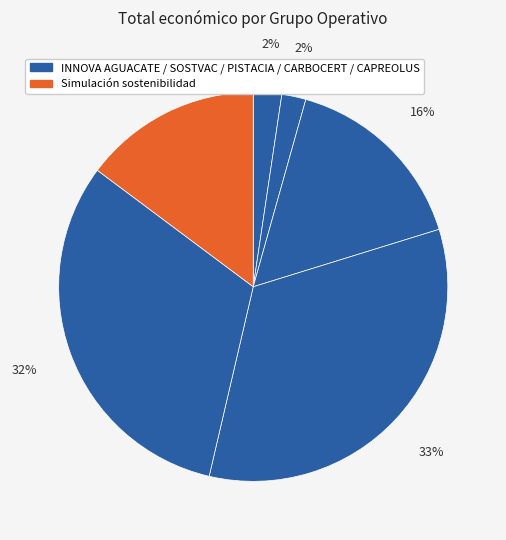

How many segments does this pie chart have?

6